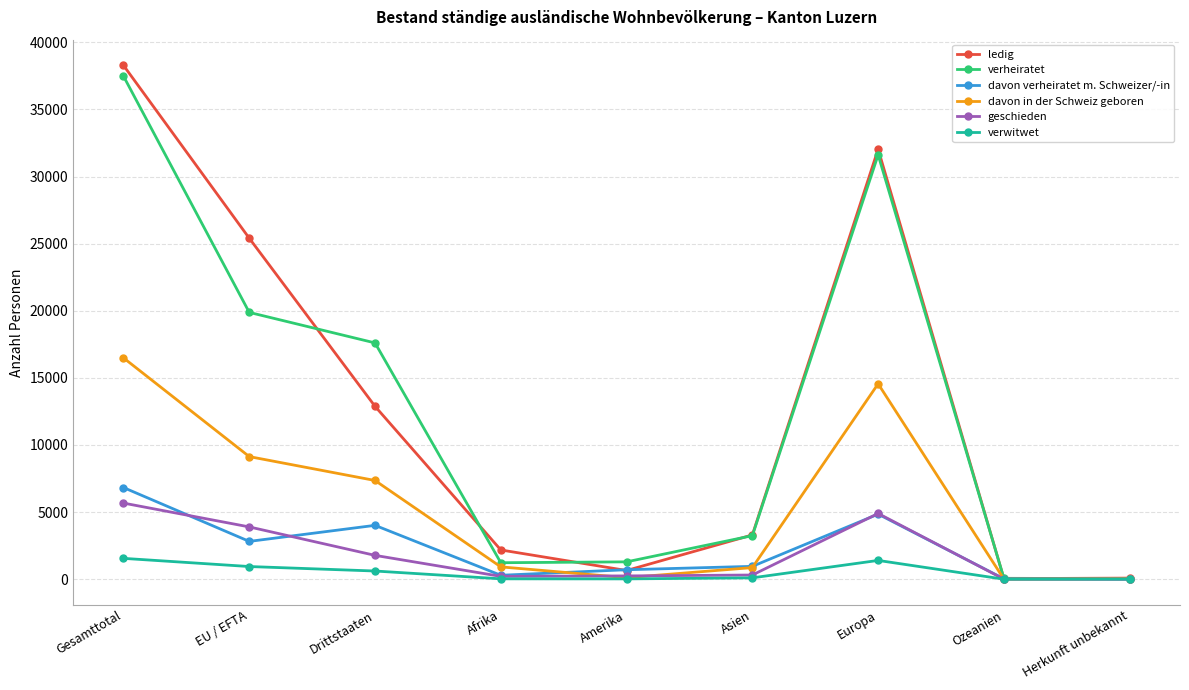

Is the value of davon in der Schweiz geboren at Gesamttotal greater than the value of verheiratet at EU / EFTA?

No